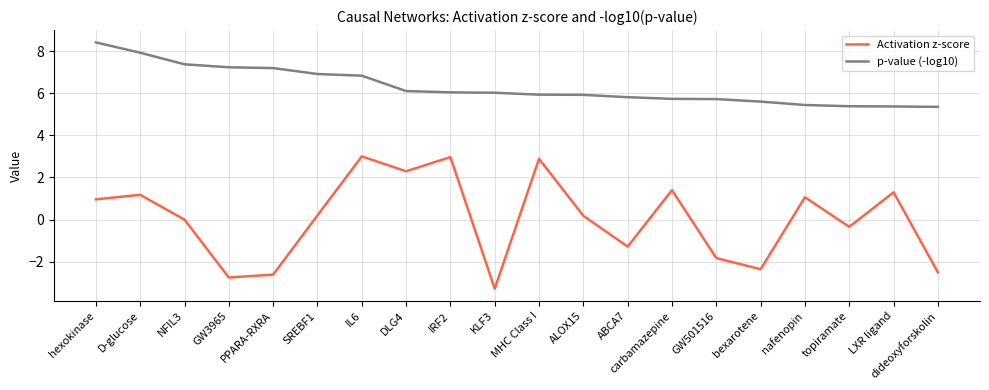

What is the difference between the highest and lowest values at D-glucose?

6.7